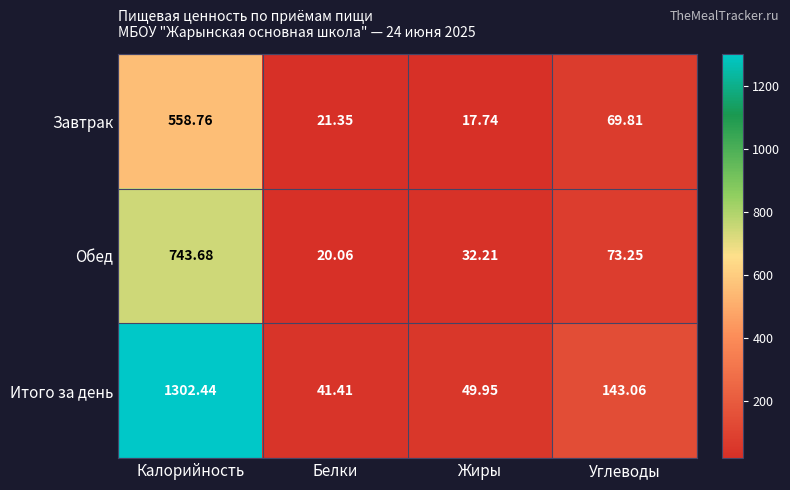

Rank the categories by Обед value from lowest to highest.

Белки, Жиры, Углеводы, Калорийность